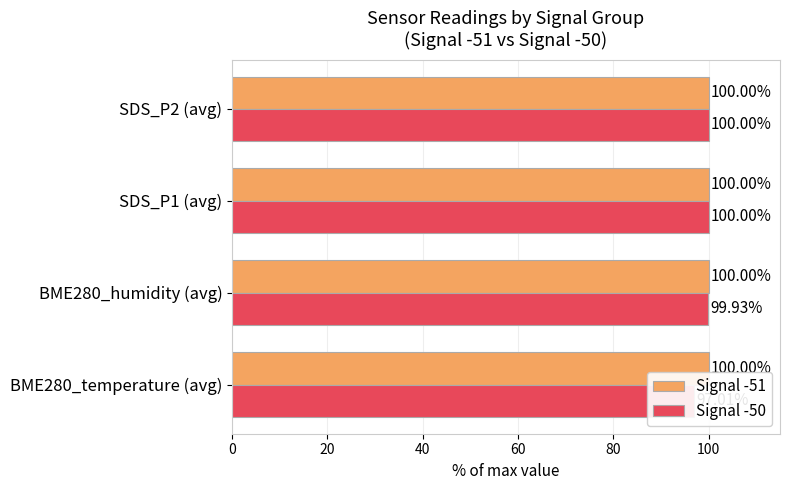

List the series in order of their peak value, highest first.

Signal -50, Signal -51